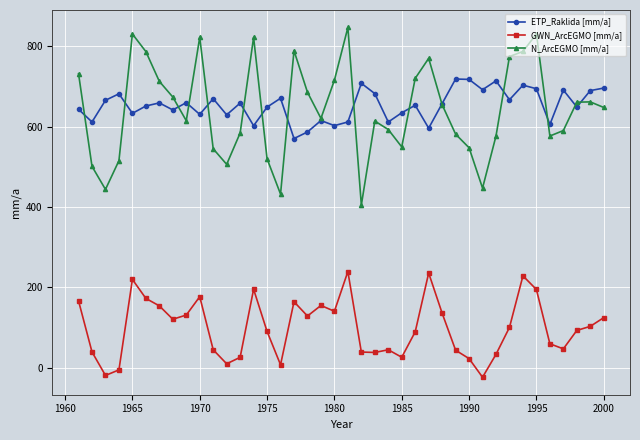

Does the chart have visible grid lines?

Yes